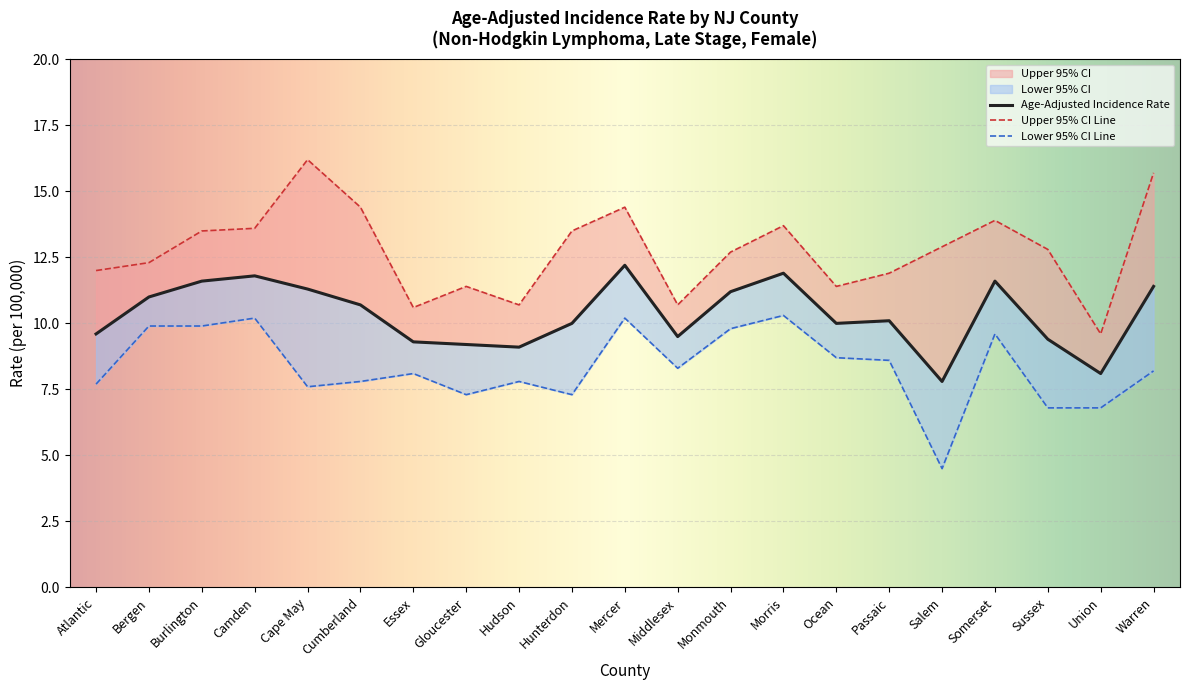

Which series has the largest total across all categories?

Upper 95% CI